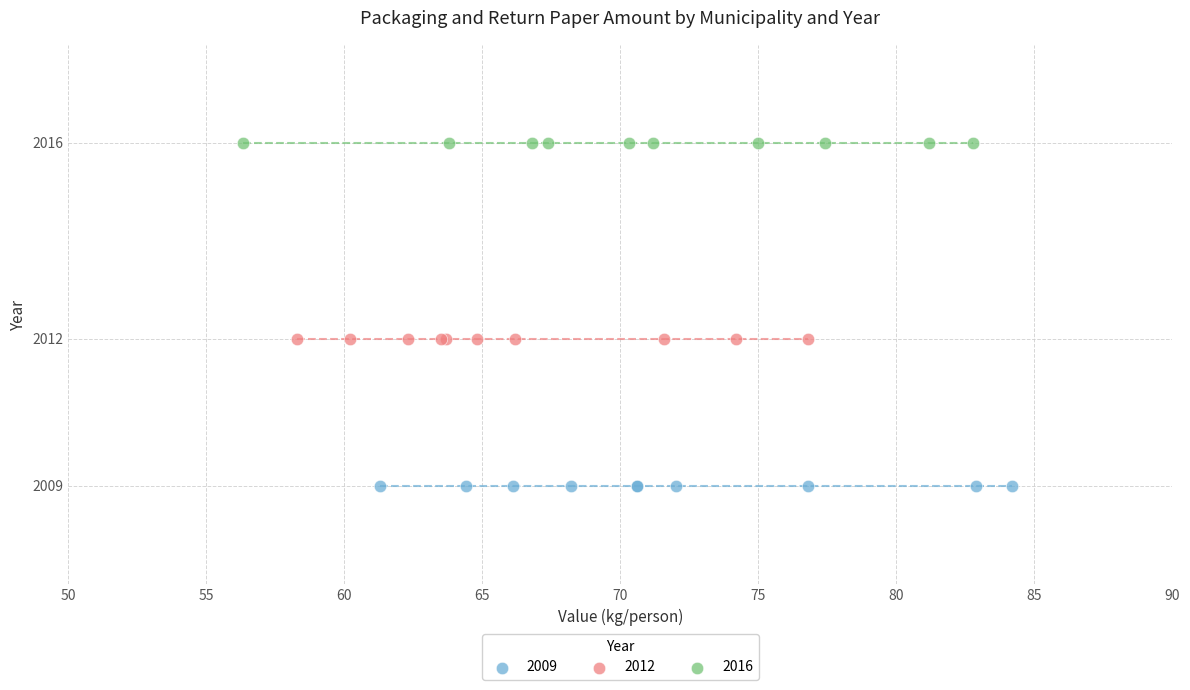

Which series contains the lowest Y value?

2009